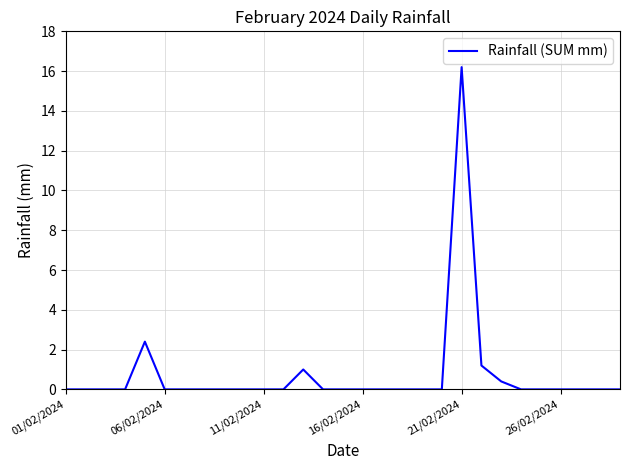

What is the greatest value displayed?

16.2